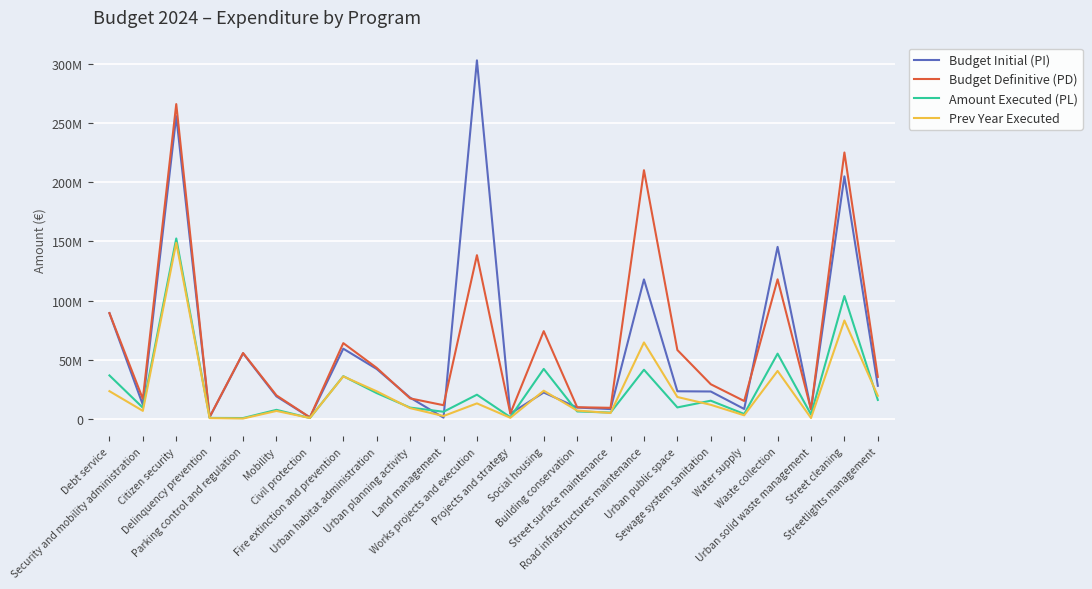

True or false: Amount Executed (PL) has a value of 6135914.1 at Sewage system sanitation.

False